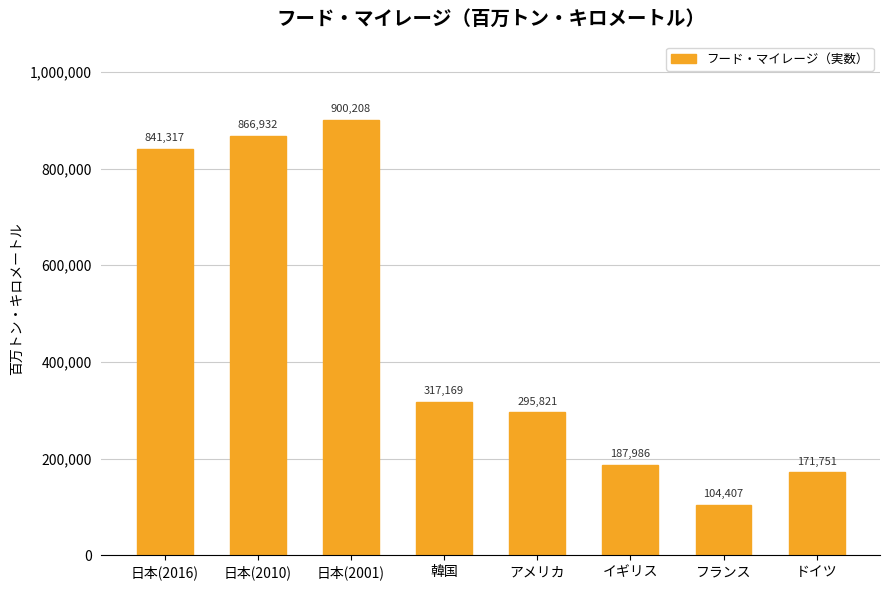

The value at 日本(2001) is 1325572. True or false?

False